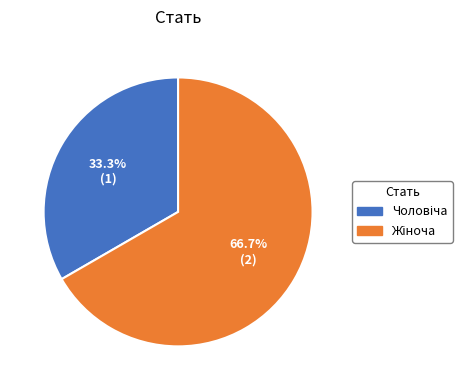

To the nearest percent, what is the difference between the largest and smallest slice percentages?

33%